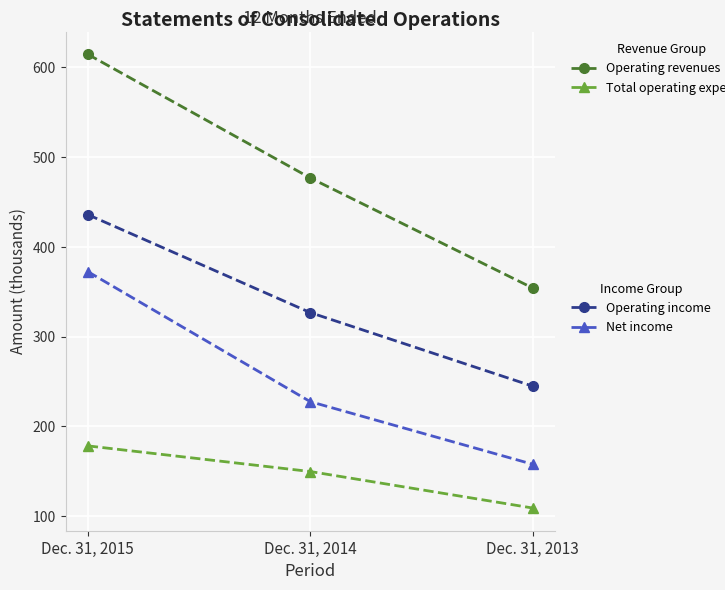

At which category does the chart reach its minimum across all series?

Dec. 31, 2013